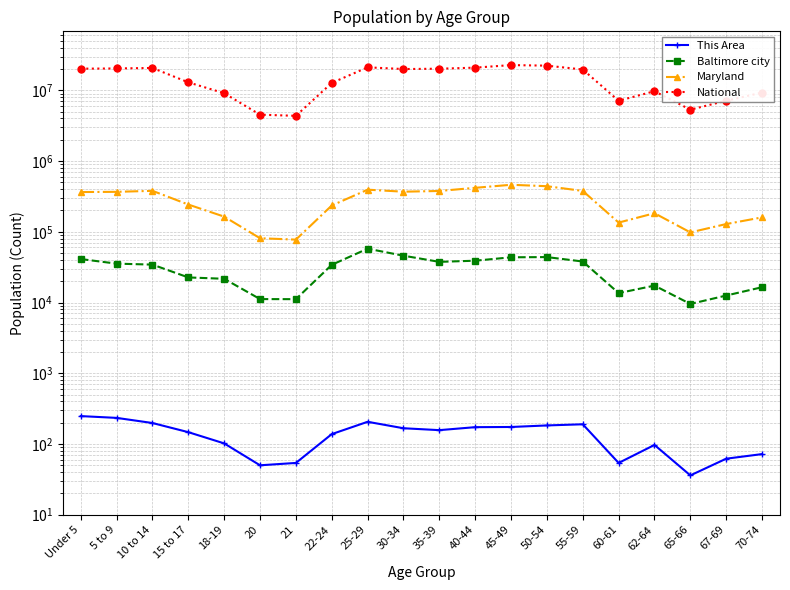

What is the value of the This Area point at the 18th from the left?

36